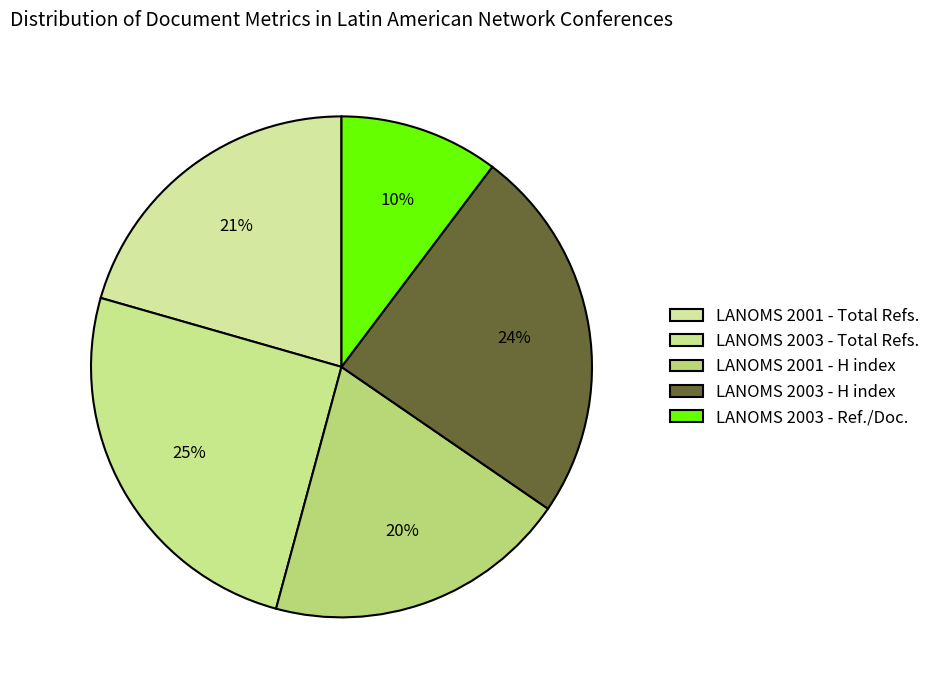

True or false: LANOMS 2003 - H index accounts for 31% of the total.

False